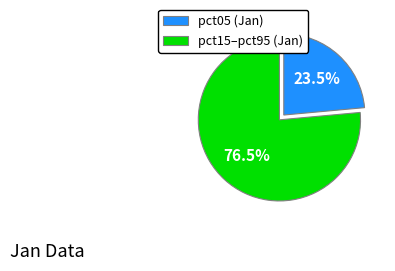

Which category has the smallest portion of the pie?

pct05 (Jan)